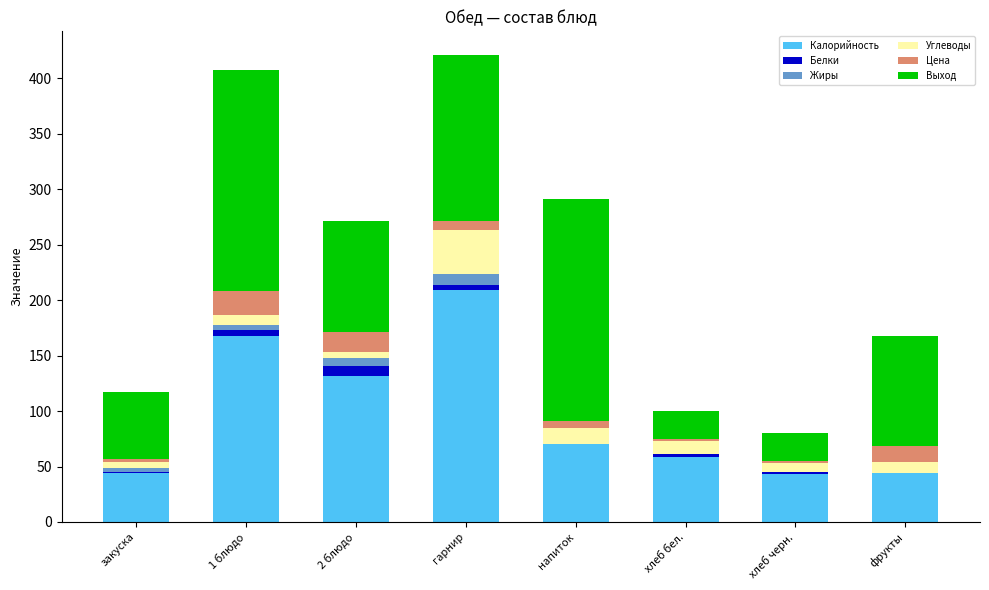

True or false: Калорийность has a value of 63.7 at хлеб черн..

False